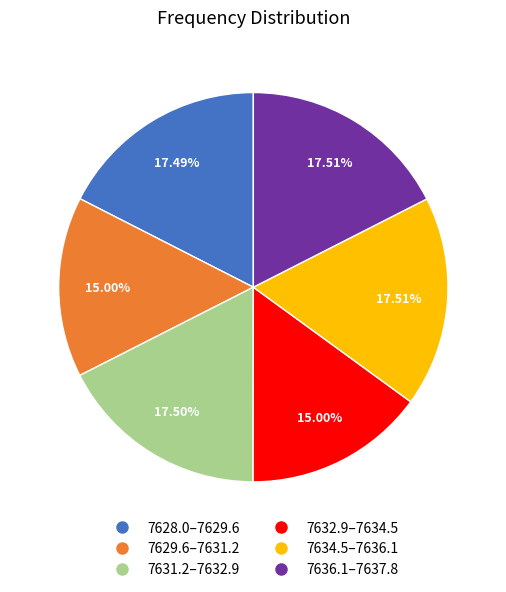

Is there a majority slice in this chart?

No